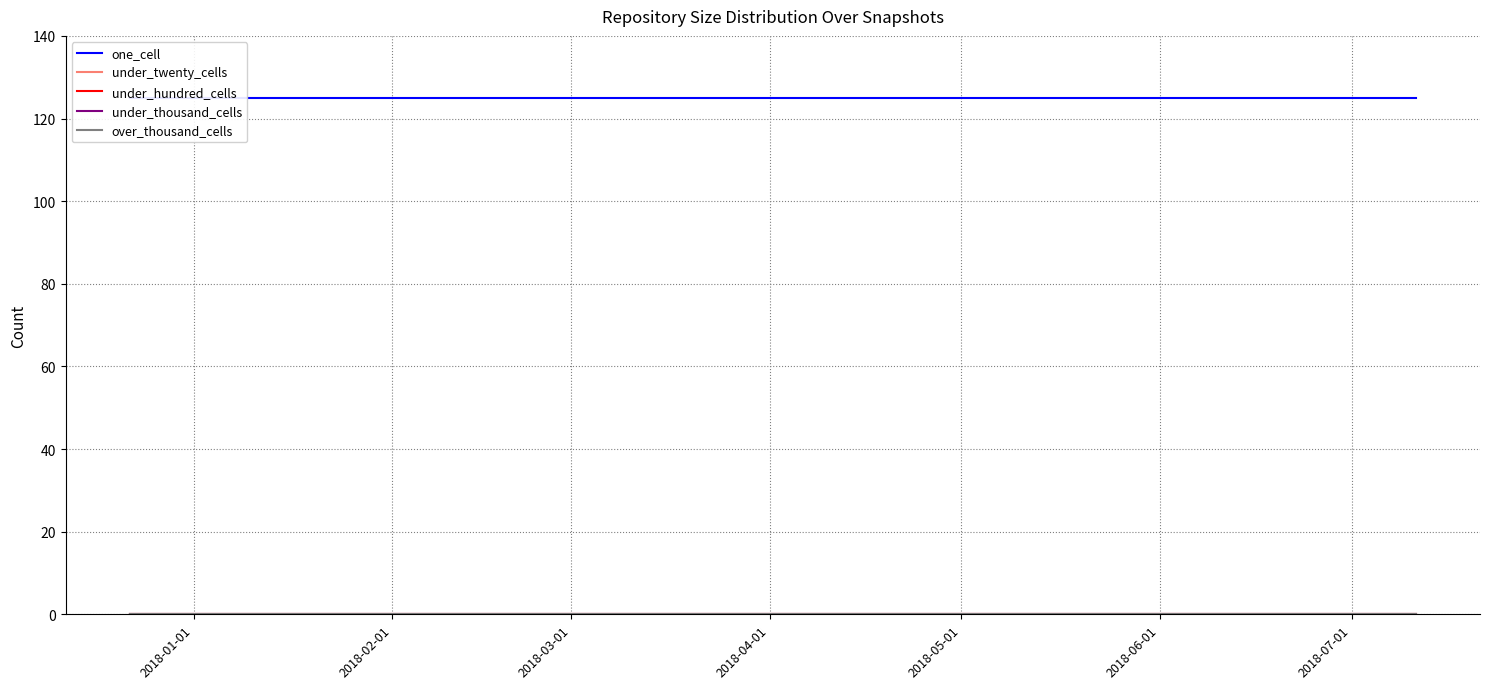

Which has a higher value, 2018-02-01 or 2018-03-01?

2018-02-01